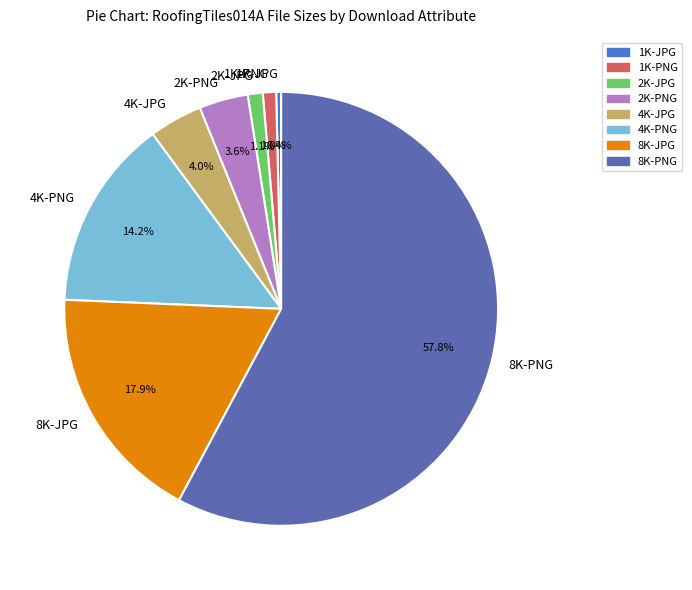

To the nearest percent, what is the combined percentage of 4K-JPG and 8K-PNG?

62%